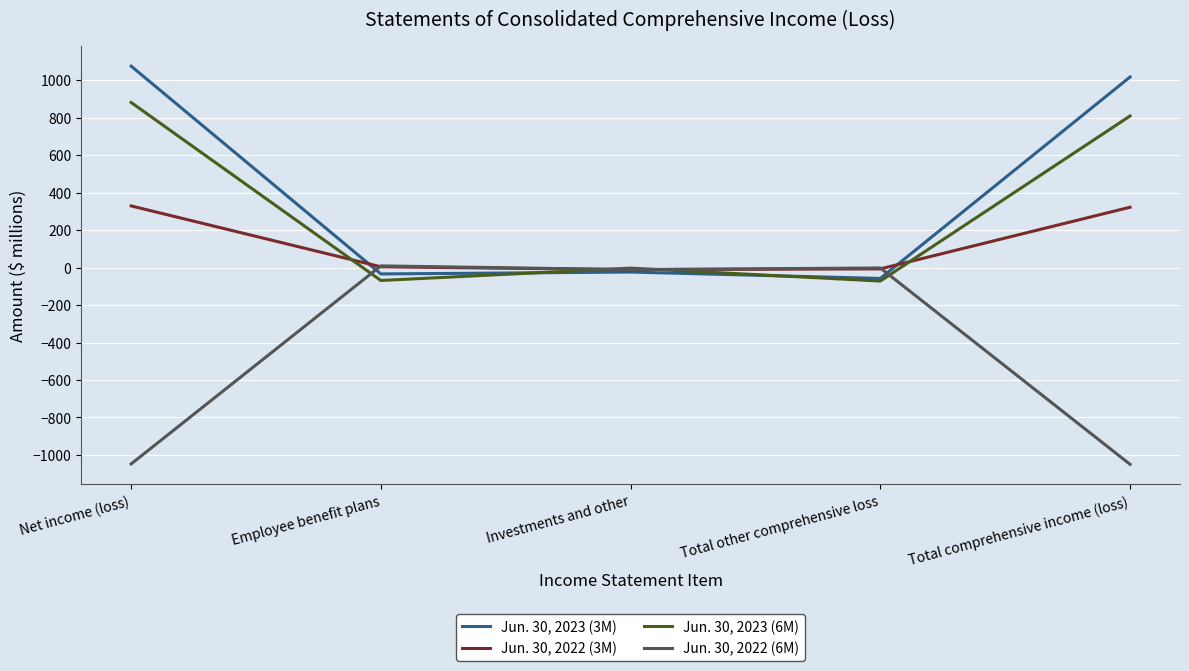

How many lines are shown in the chart?

4